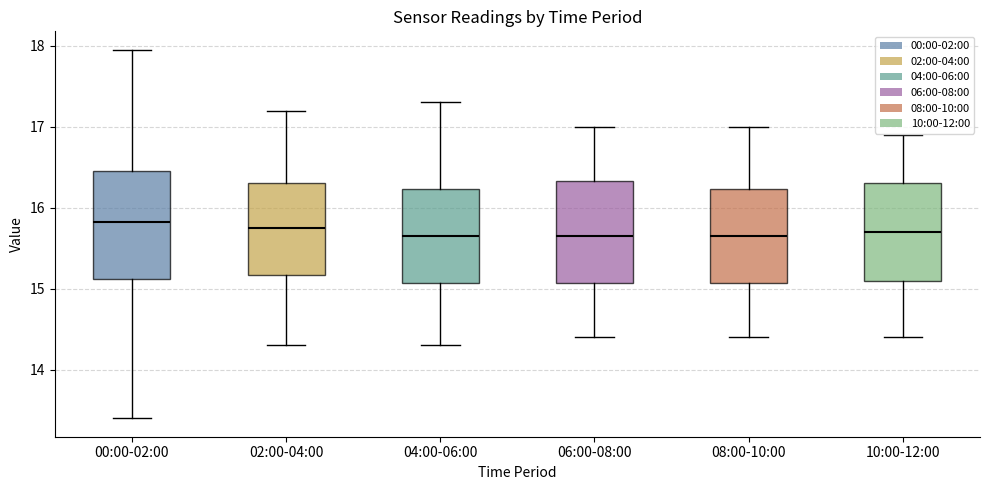

Reading left to right, transcribe this box plot: for each box, give where its median line is, the range the box spans, and where its two whiskers end, as read against the y-axis. The values are not printed on the chart, so give them approximately, as read against the axis.

00:00-02:00: median 15.8, box 15.1 to 16.5, whiskers 13.4 to 18.0
02:00-04:00: median 15.8, box 15.2 to 16.3, whiskers 14.3 to 17.2
04:00-06:00: median 15.7, box 15.1 to 16.2, whiskers 14.3 to 17.3
06:00-08:00: median 15.7, box 15.1 to 16.3, whiskers 14.4 to 17.0
08:00-10:00: median 15.7, box 15.1 to 16.2, whiskers 14.4 to 17.0
10:00-12:00: median 15.7, box 15.1 to 16.3, whiskers 14.4 to 16.9